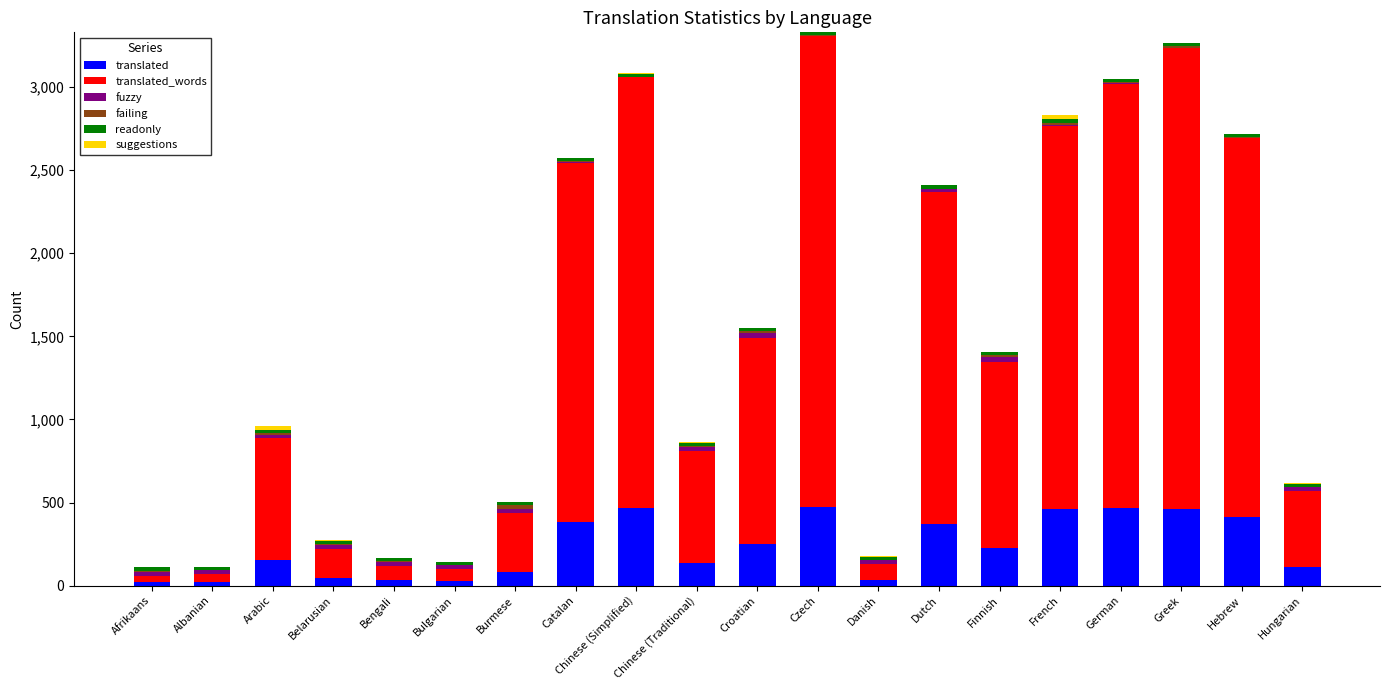

What is the maximum value for translated?

471